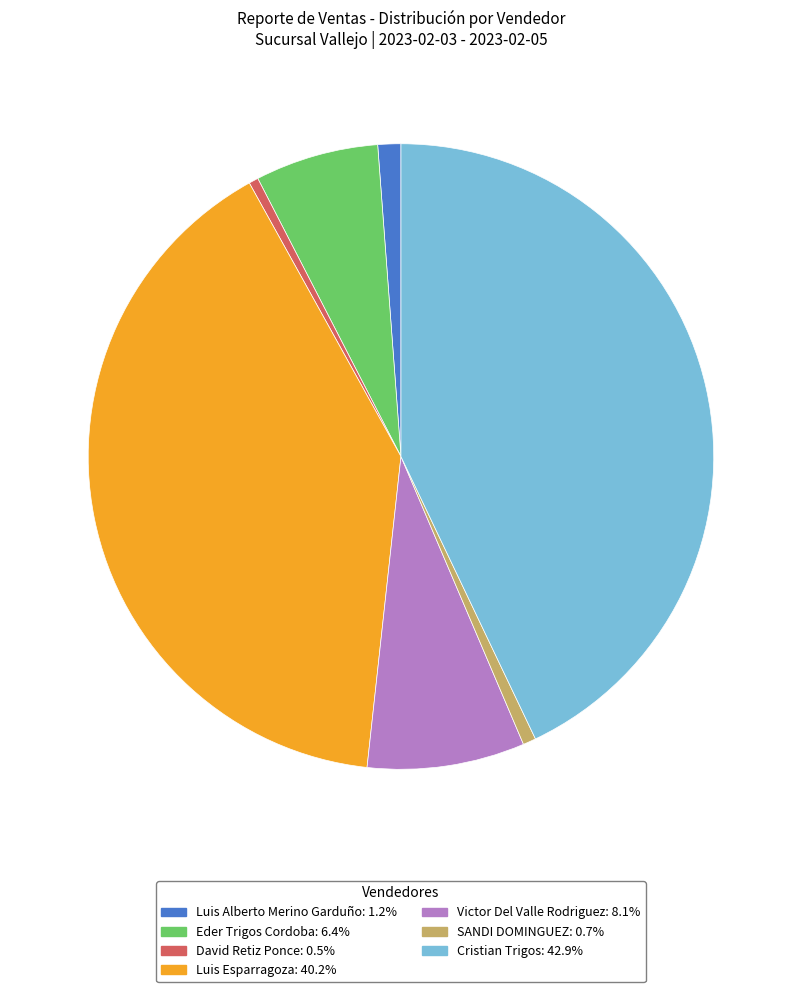

Which category has the biggest portion of the pie?

Cristian Trigos